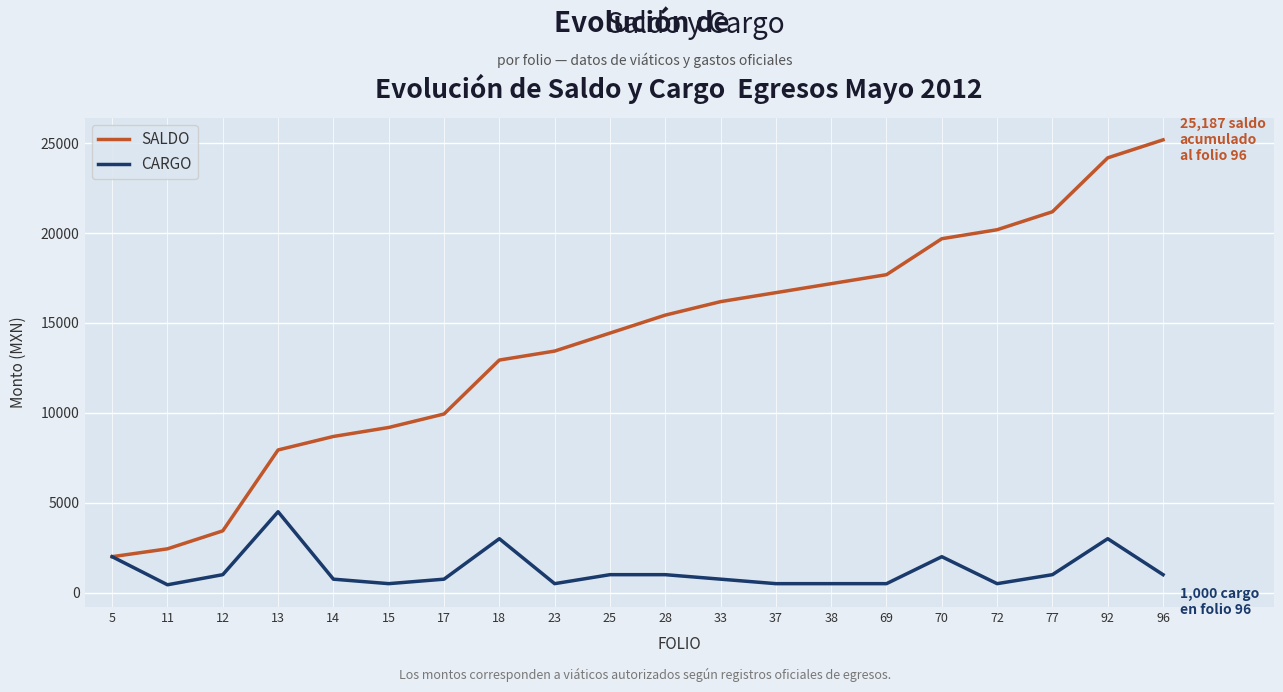

True or false: CARGO has more than 1 points higher than both neighbors.

True